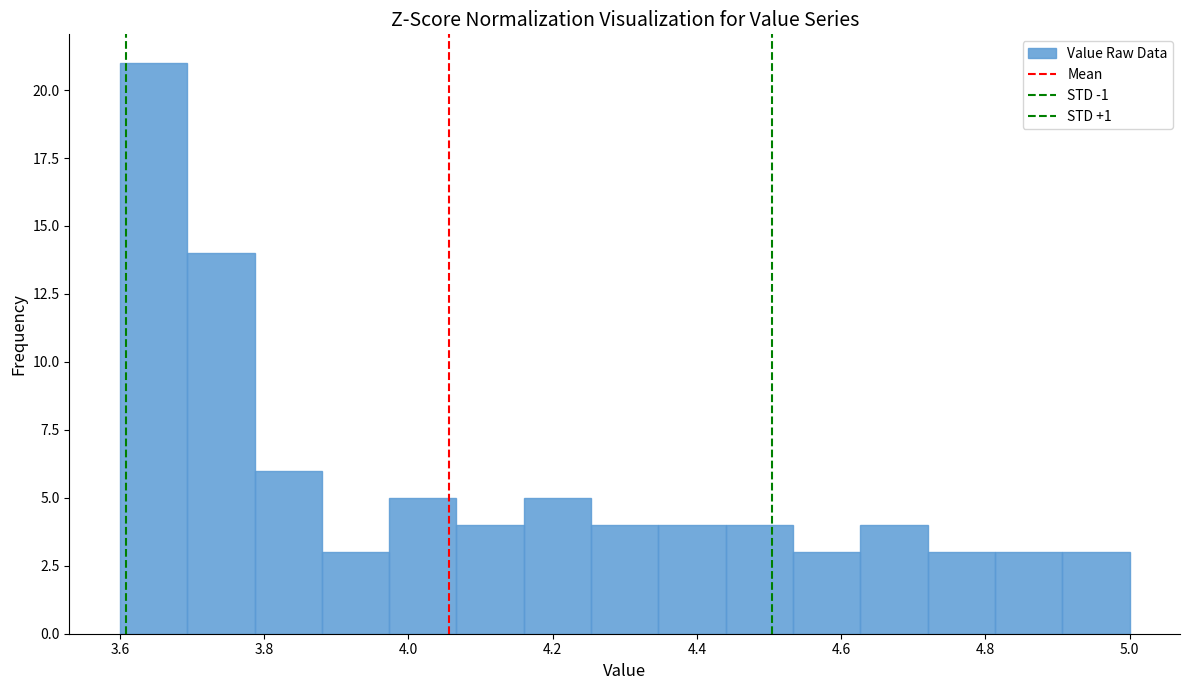

Which range on the x-axis has the tallest bar?

3.60 to 3.70